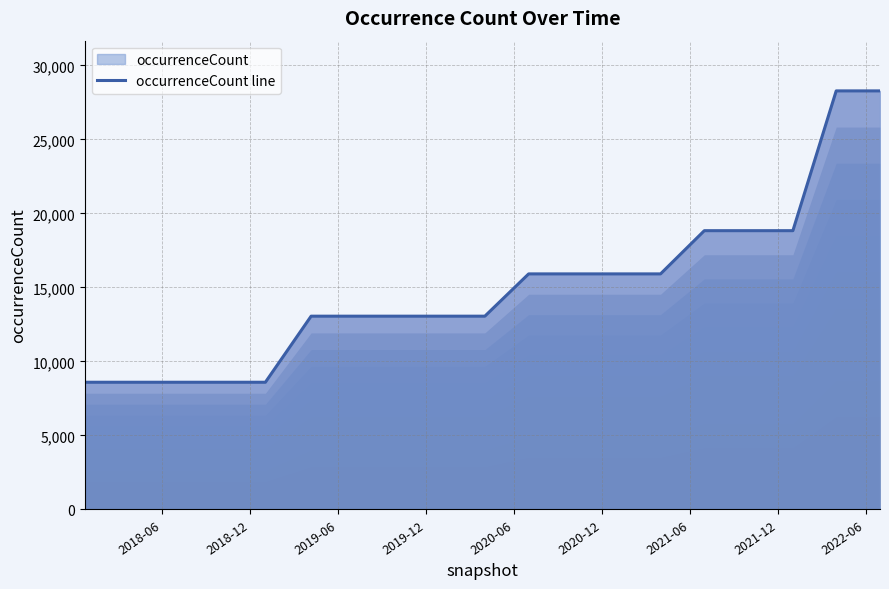

What is the greatest value displayed?

28281